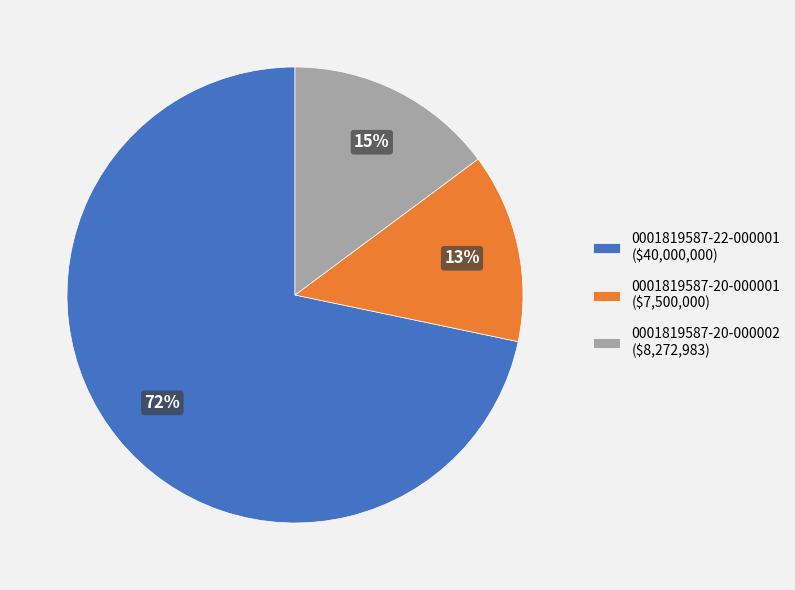

Rank the categories by value from highest to lowest.

0001819587-22-000001, 0001819587-20-000002, 0001819587-20-000001